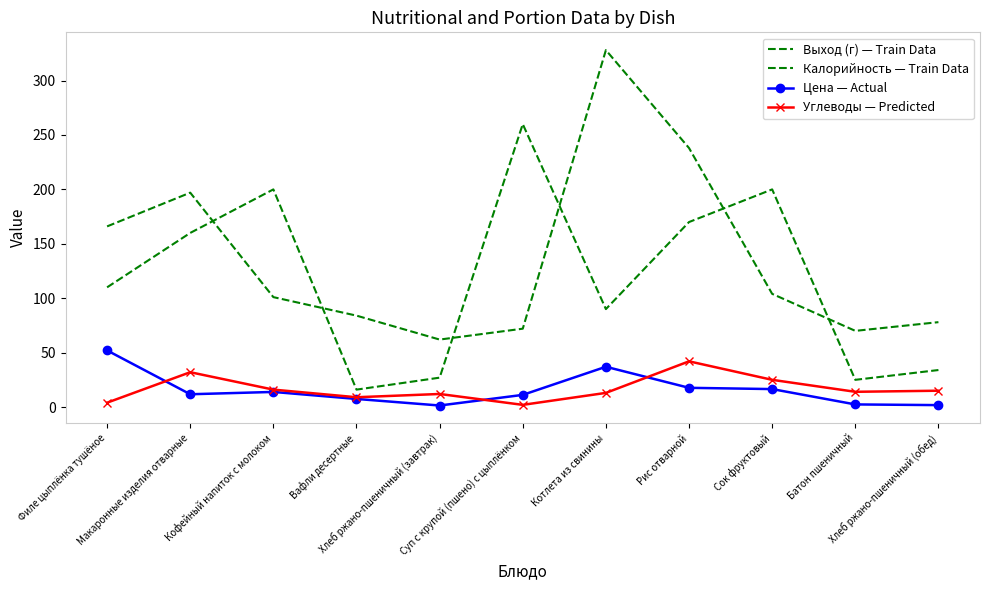

How many intersections are there between Цена — Actual and Углеводы — Predicted?

3